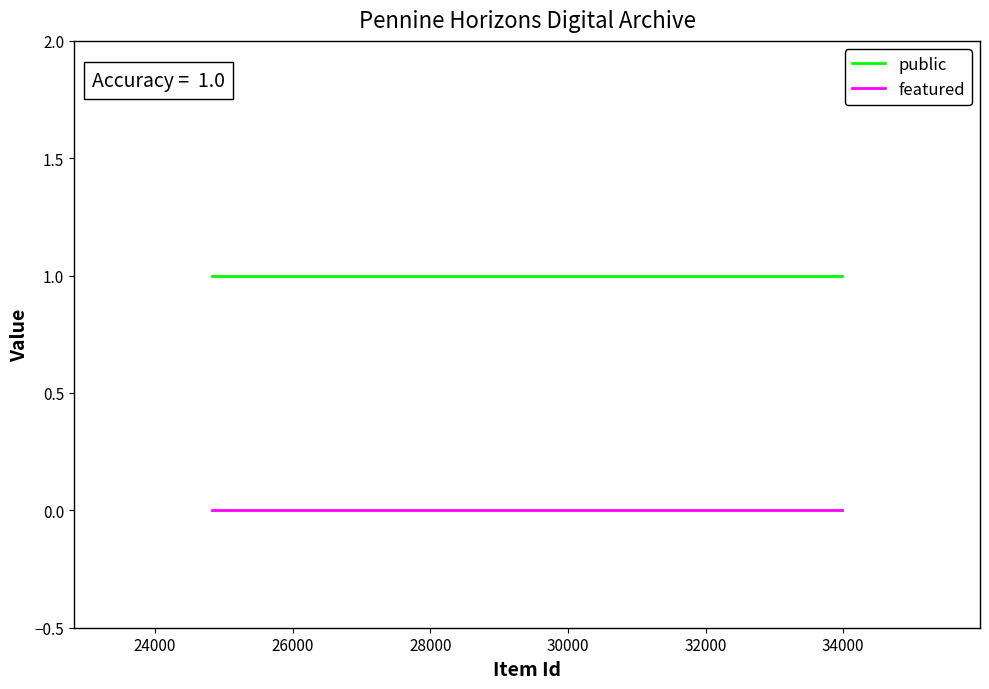

What is the greatest value displayed?

1